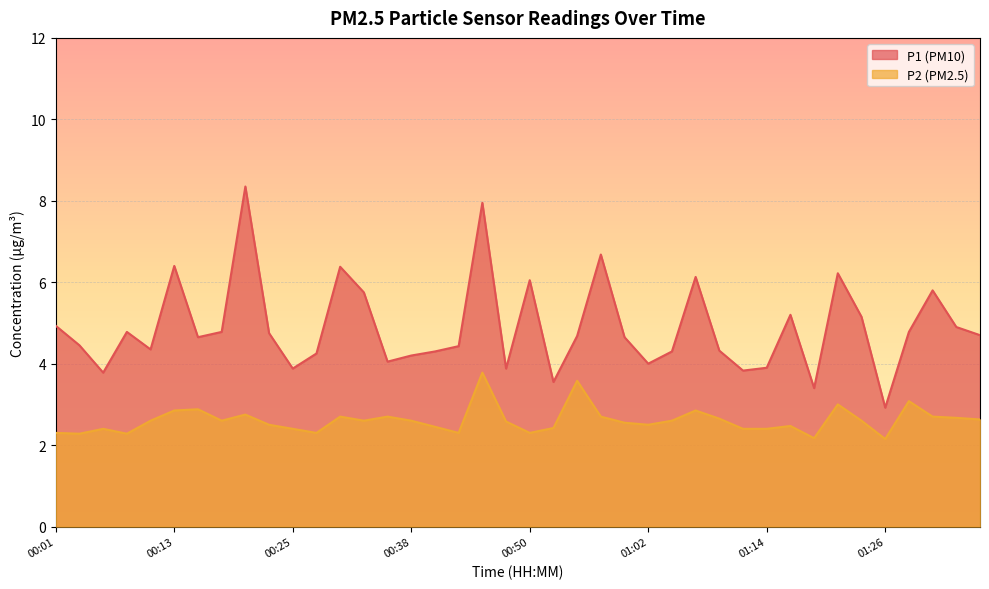

At which category does the chart reach its minimum across all series?

01:26